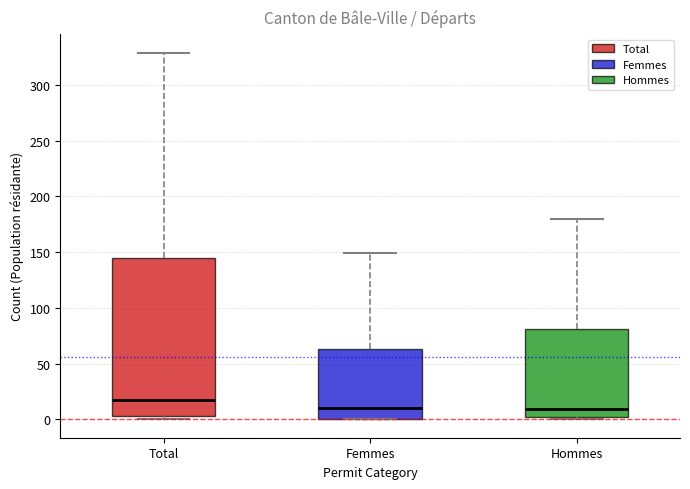

Reading left to right, read every box against the y-axis: the position of its median line, the range the box covers, and the ends of its whiskers. The values are not printed on the chart, so give them approximately, as read against the axis.

Total: median 15, box 5 to 145, whiskers 0 to 330
Femmes: median 10, box 0 to 65, whiskers 0 to 150
Hommes: median 10, box 0 to 80, whiskers 0 (just below the box's lower edge) to 180